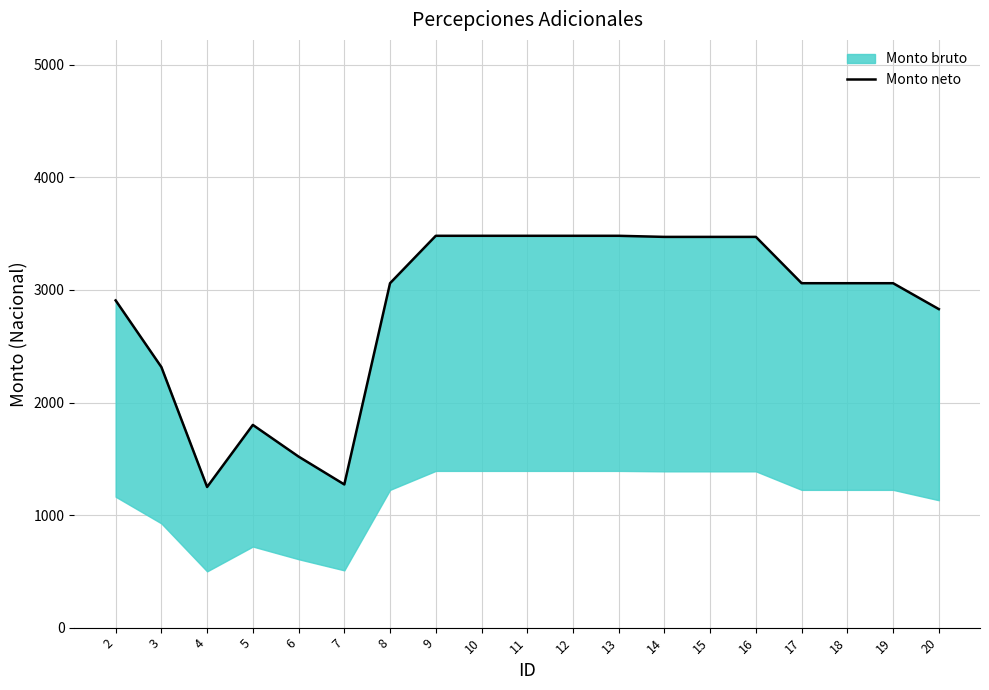

Reading left to right, what are all the values shown in this chart?

2=2907.2	3=2315.2	4=1249.6	5=1801.1	6=1519.7	7=1272.1	8=3060.0	9=3481.2	10=3481.2	11=3481.2	12=3481.2	13=3481.2	14=3471.6	15=3471.6	16=3471.6	17=3060.0	18=3060.0	19=3060.0	20=2829.8